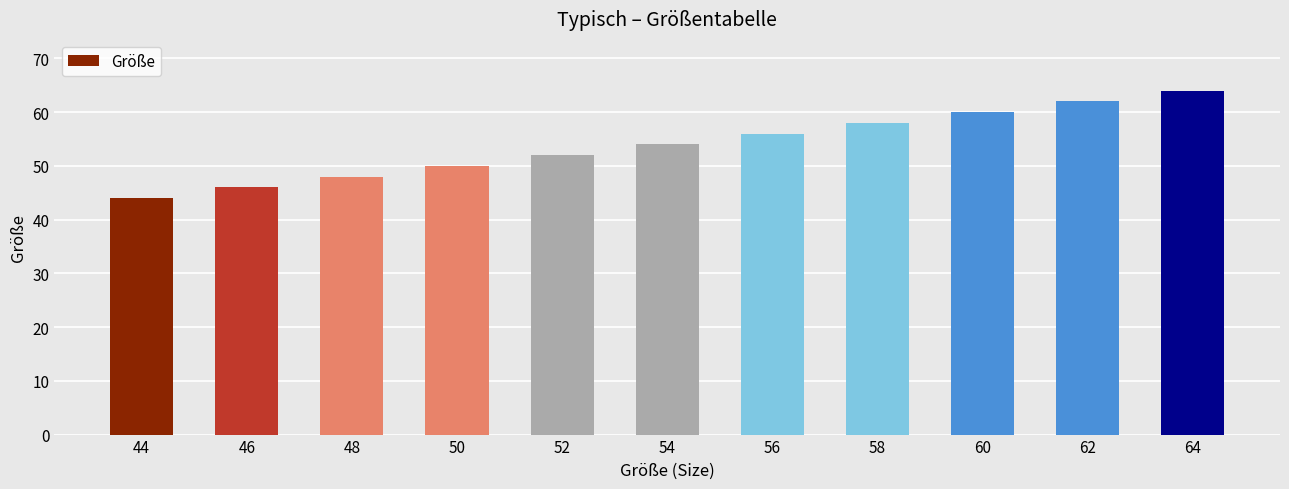

What is the smallest value displayed?

44